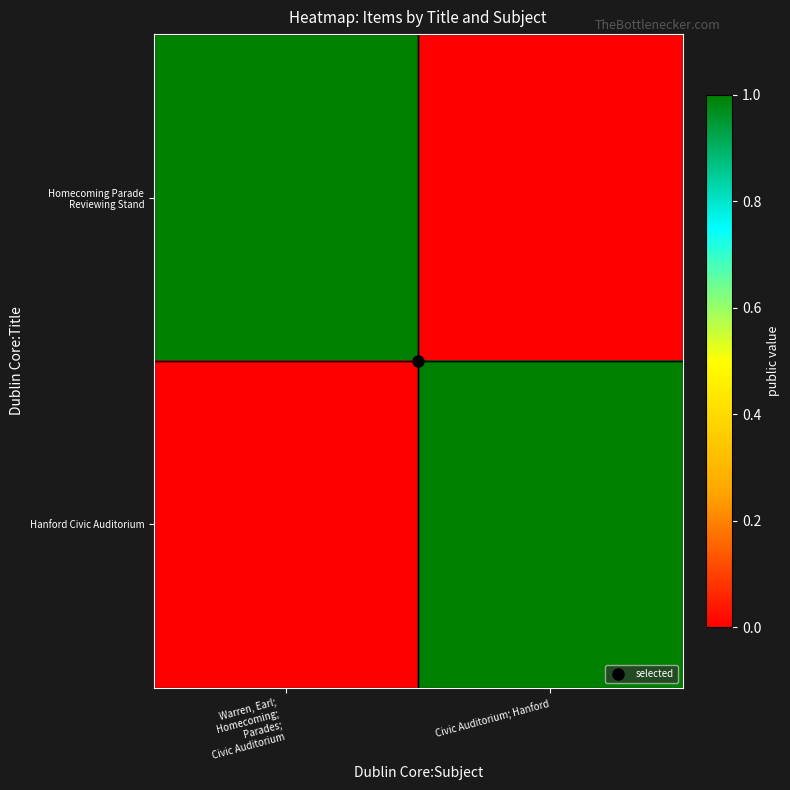

Which has a higher value, Warren, Earl;
Homecoming;
Parades;
Civic Auditorium or Civic Auditorium; Hanford?

Warren, Earl;
Homecoming;
Parades;
Civic Auditorium